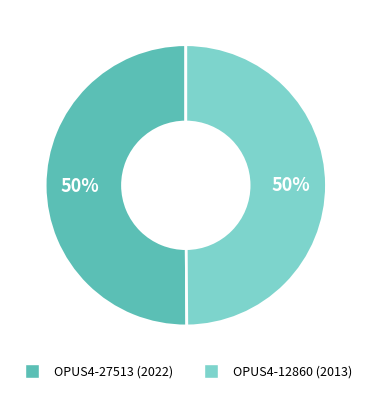

To the nearest percent, what portion does OPUS4-27513 (2022) represent?

50%